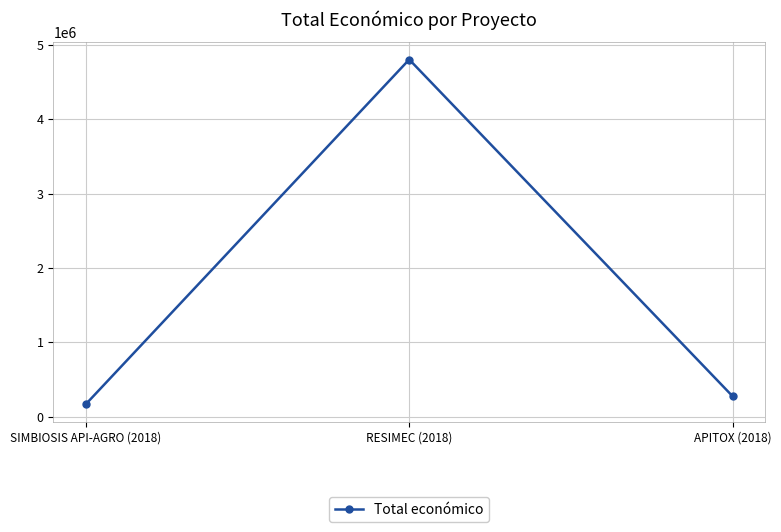

What is the difference between the values at APITOX (2018) and SIMBIOSIS API-AGRO (2018)?

106552